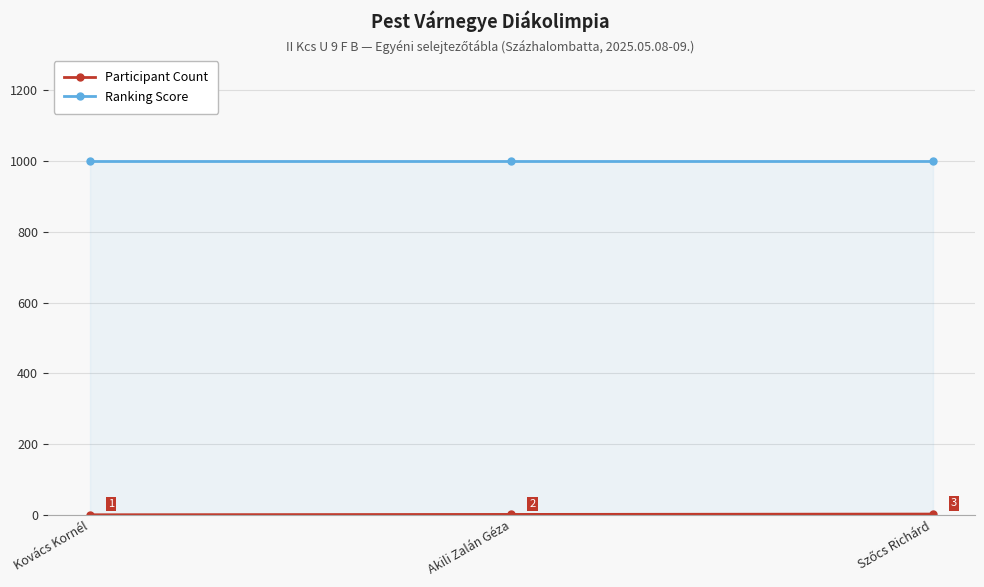

What is the minimum value for Participant Count?

1